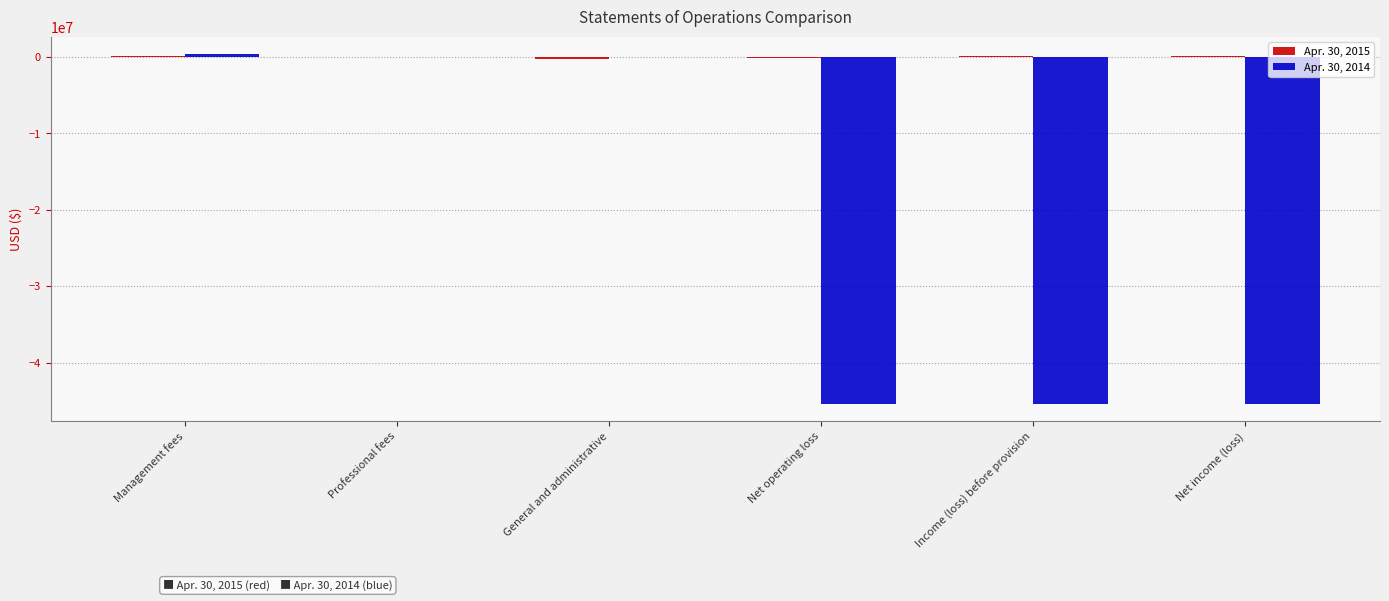

What is the sum of all Apr. 30, 2014 values?

-135740358